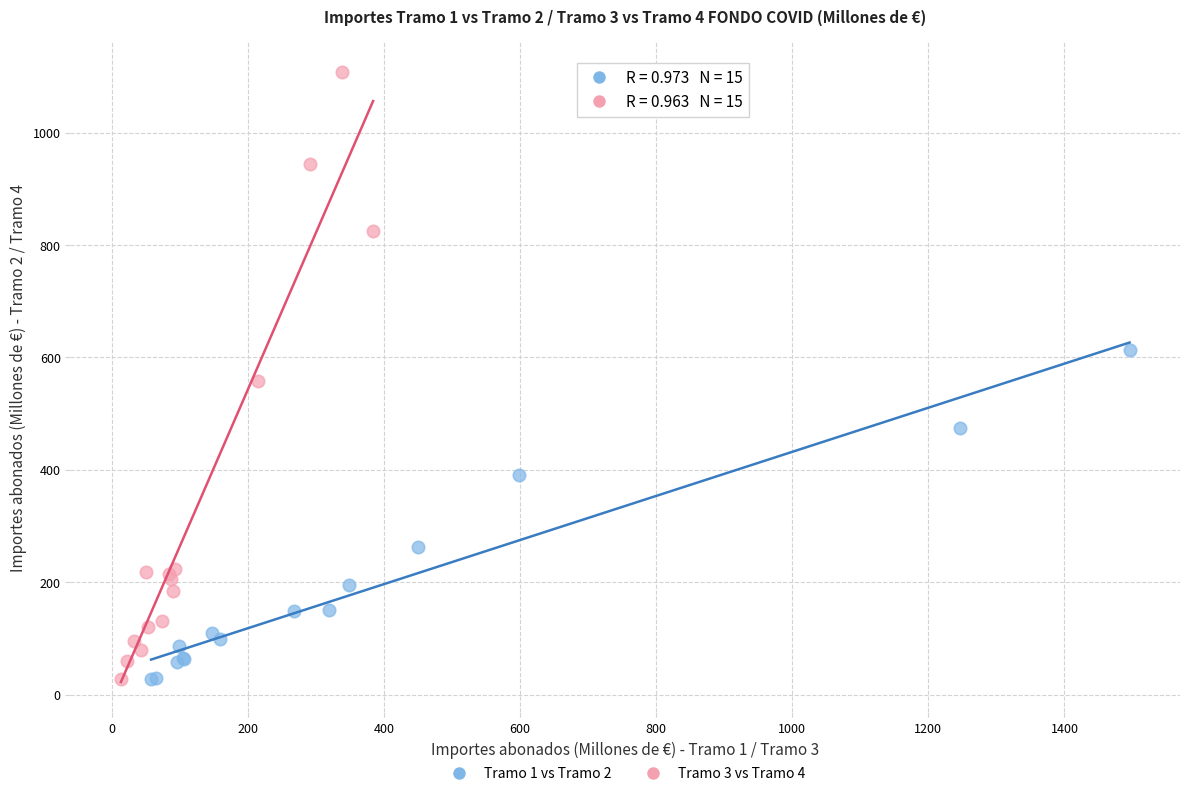

Which series reaches the maximum Y coordinate?

Tramo 3 vs Tramo 4